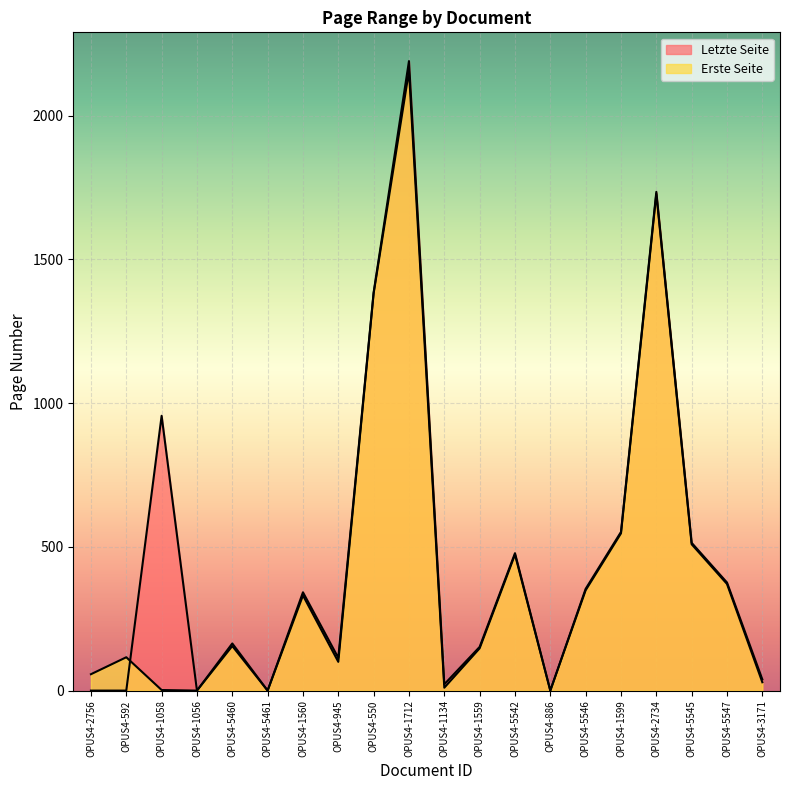

Which has a higher value, OPUS4-1559 or OPUS4-1560?

OPUS4-1560